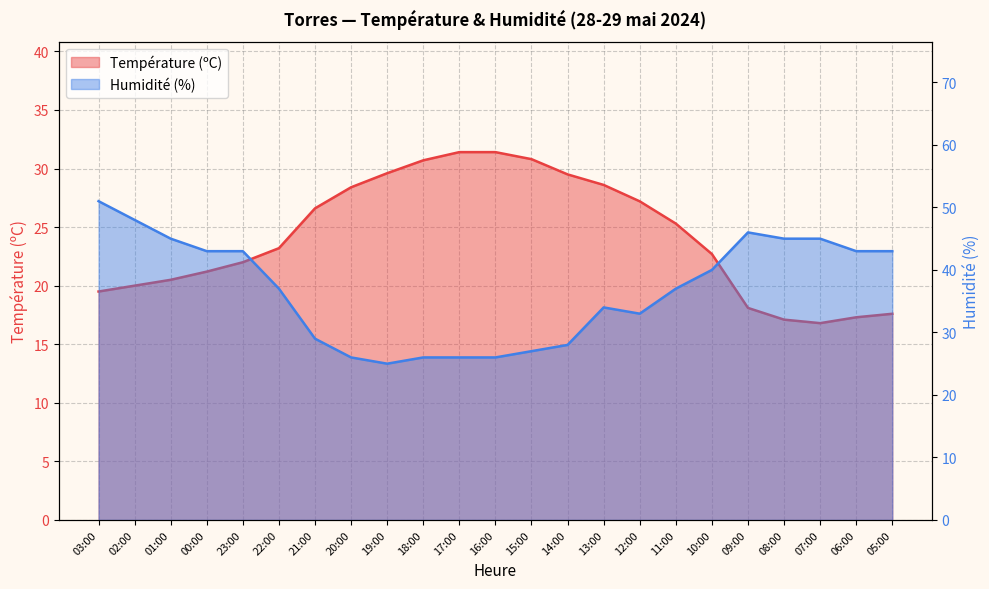

How many lines are shown in the chart?

2